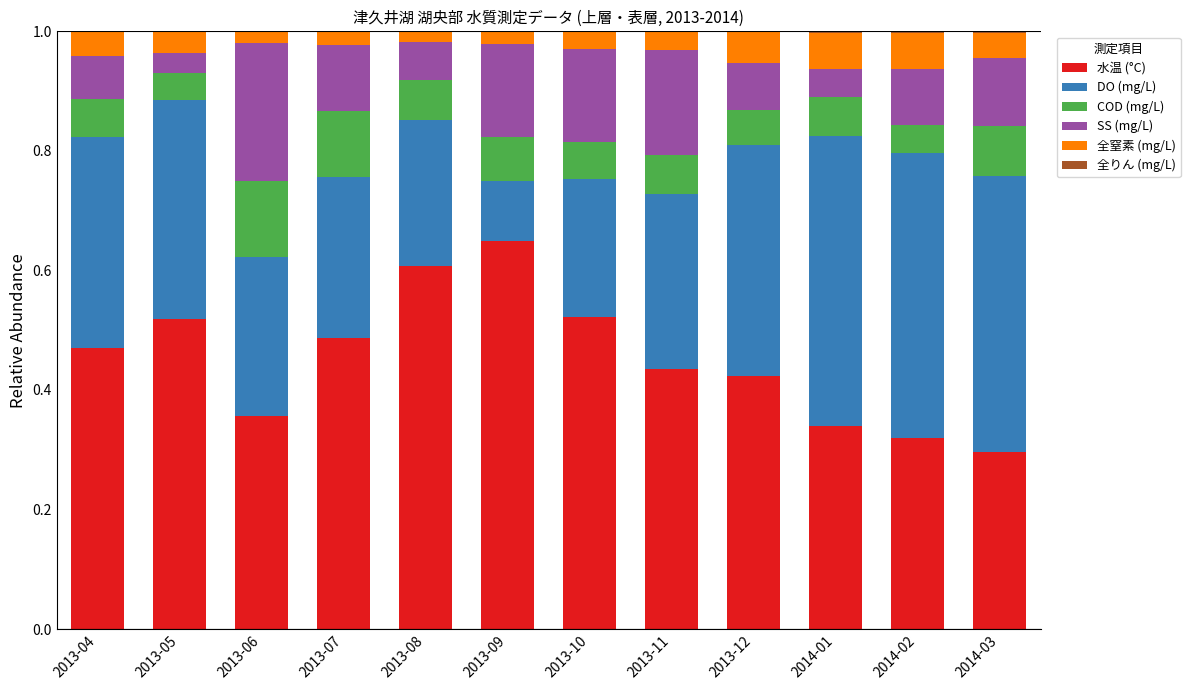

The value of 水温 (°C) at 2013-06 is 0.5. True or false?

False